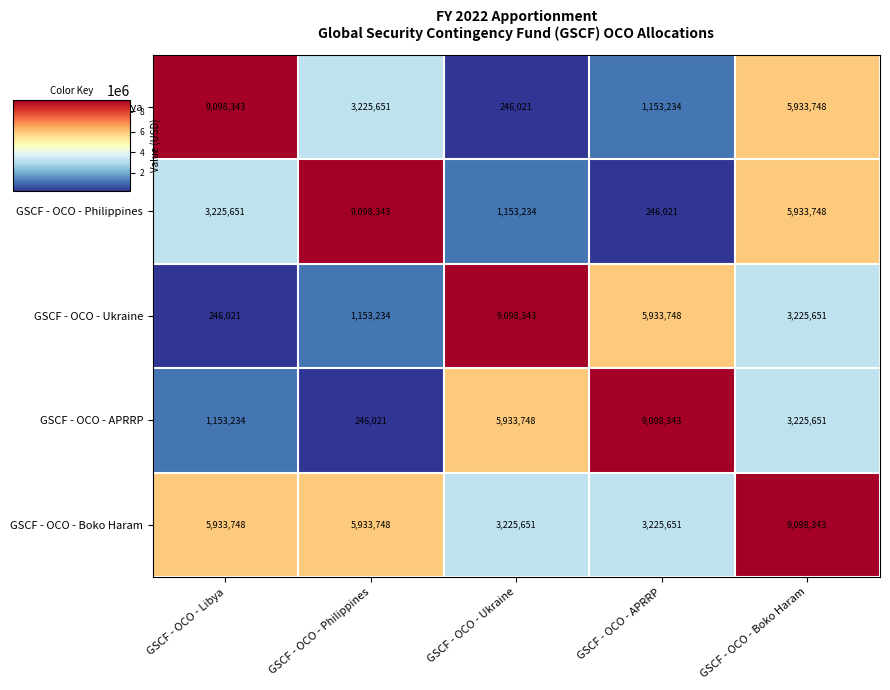

What is the approximate value of GSCF - OCO - Libya at GSCF - OCO - Philippines, to the nearest 100?

3225700